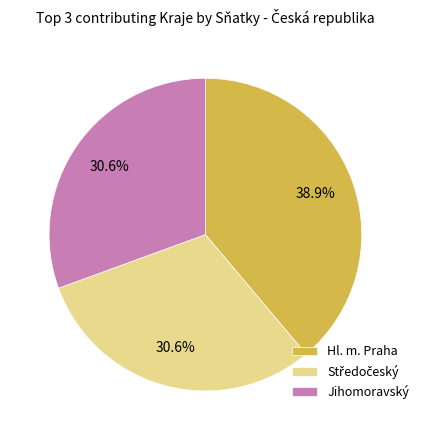

What is the largest slice in the pie chart?

Hl. m. Praha